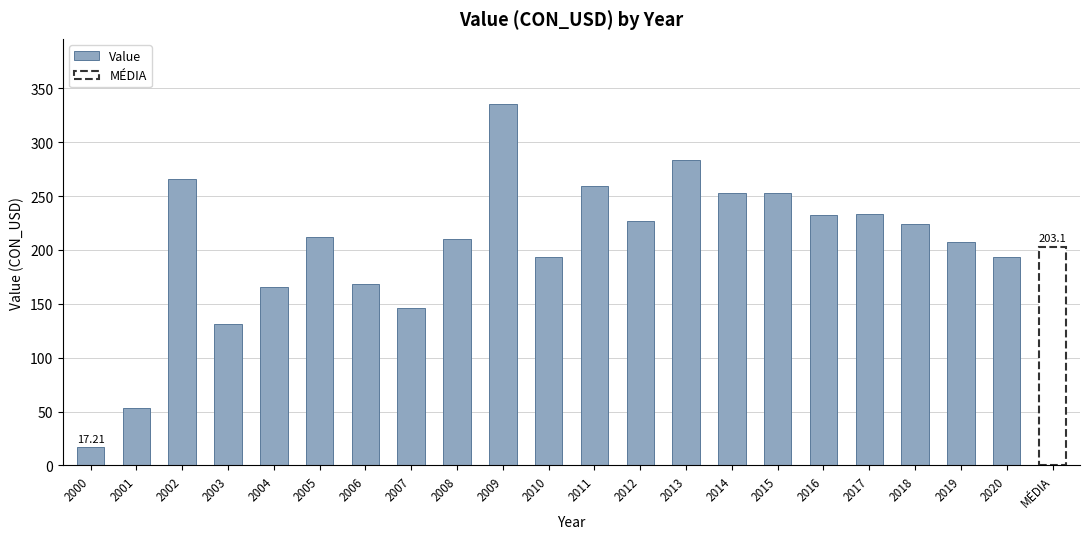

What is the average value?

203.1